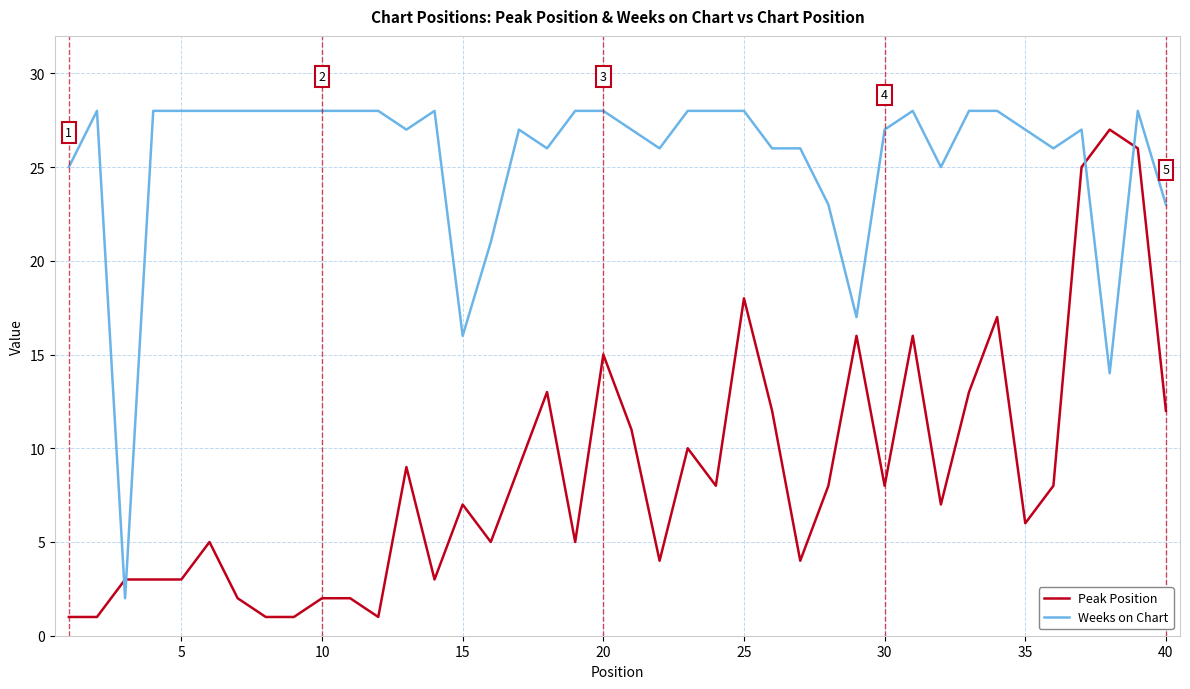

What is the maximum value for Weeks on Chart?

28